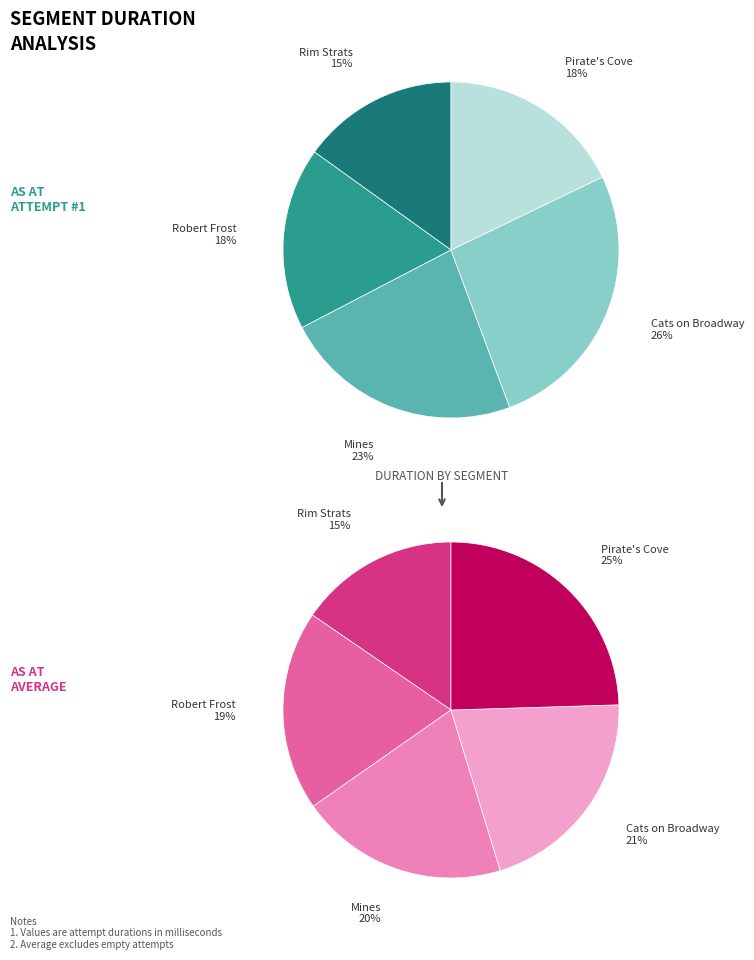

Is it true that Rim Strats is 28% of the pie?

False